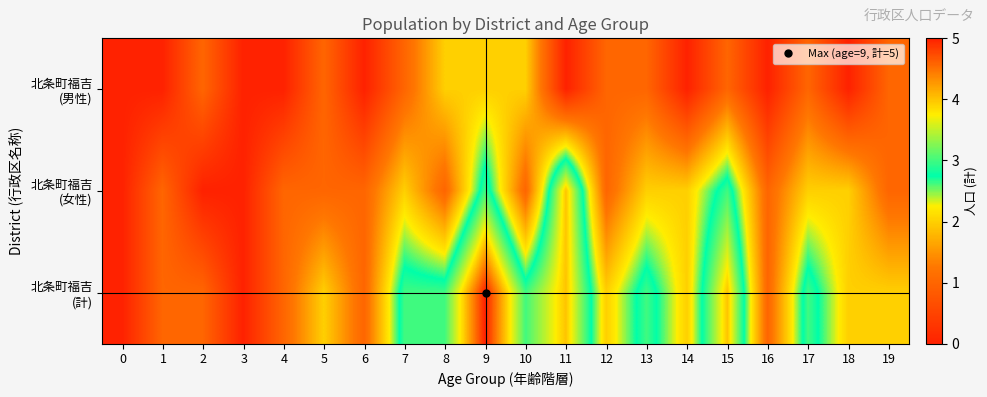

At how many categories does at least one series exceed 0?

18